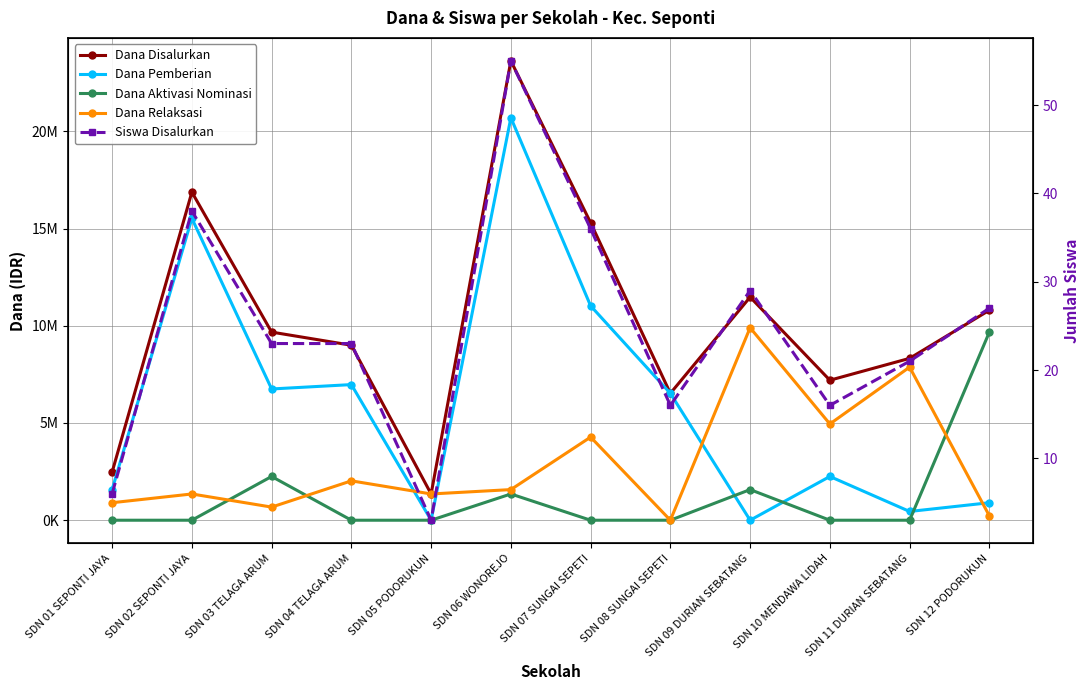

How many data points in Dana Pemberian are less than 6525000?

6